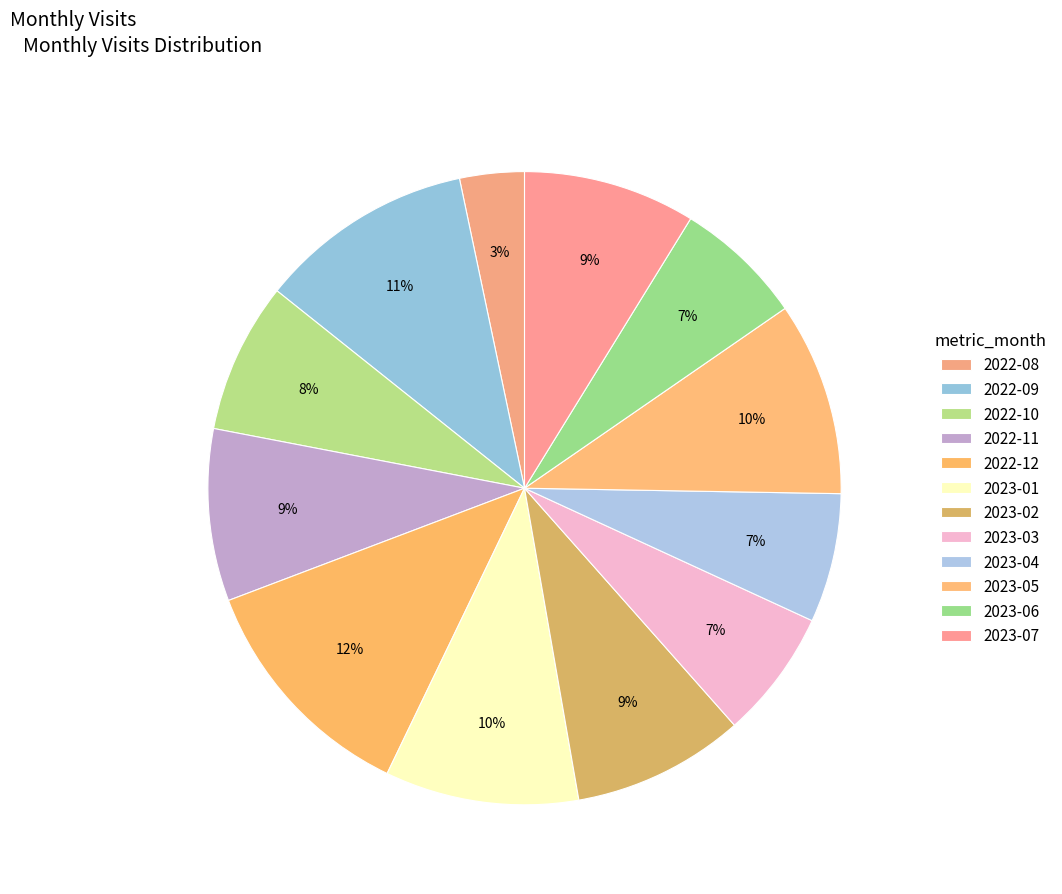

How many segments does this pie chart have?

12